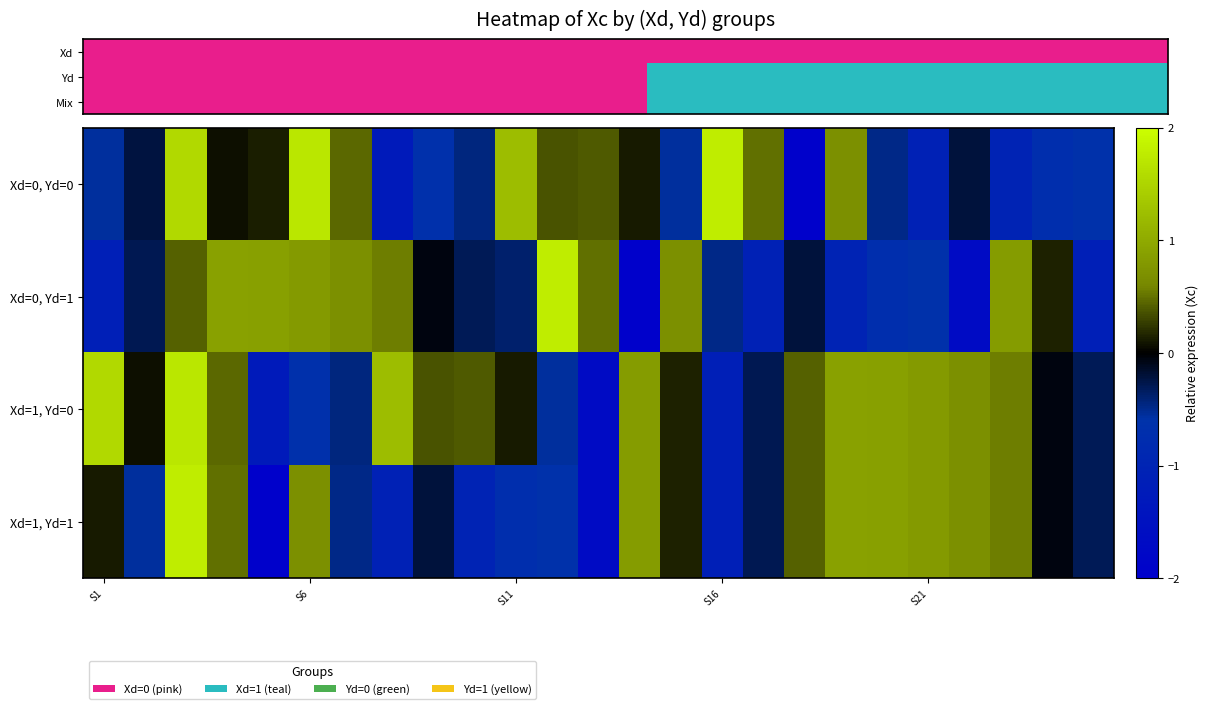

Count the number of data series in this chart.

4